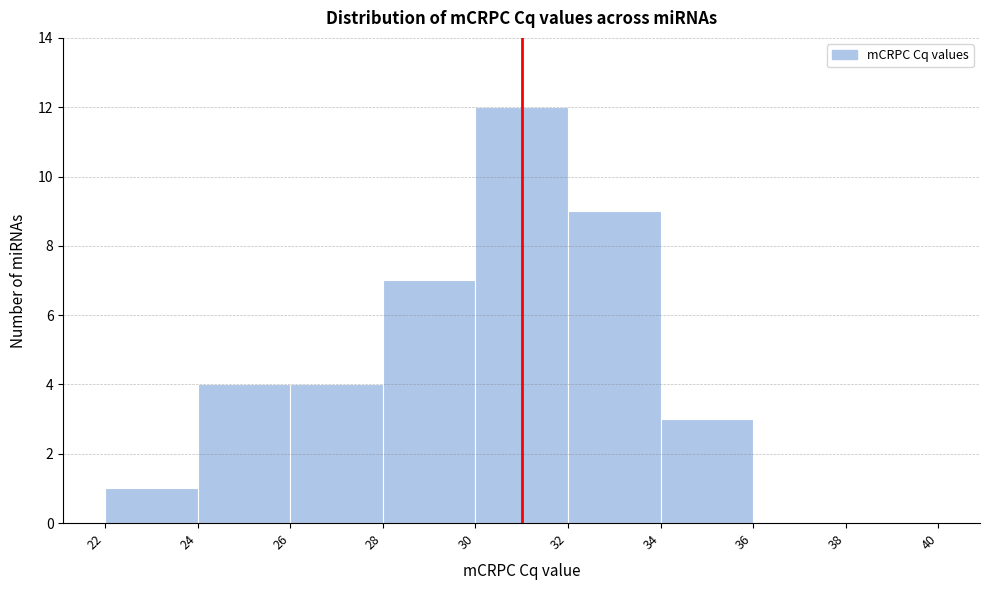

What is the height of the bar covering 28 to 30 on the x-axis? The values are not printed on the chart, so give them approximately, as read against the axis.

7